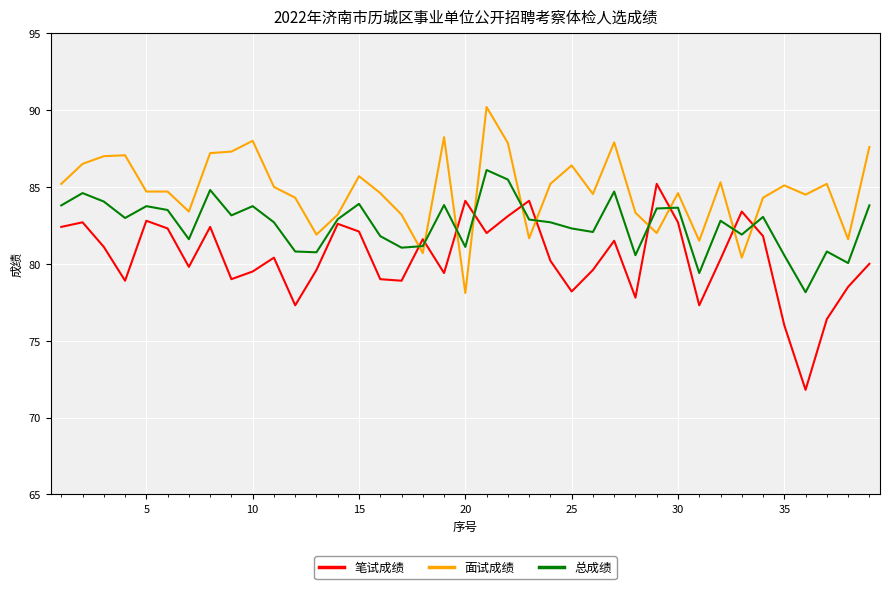

Which series has the largest total across all categories?

面试成绩